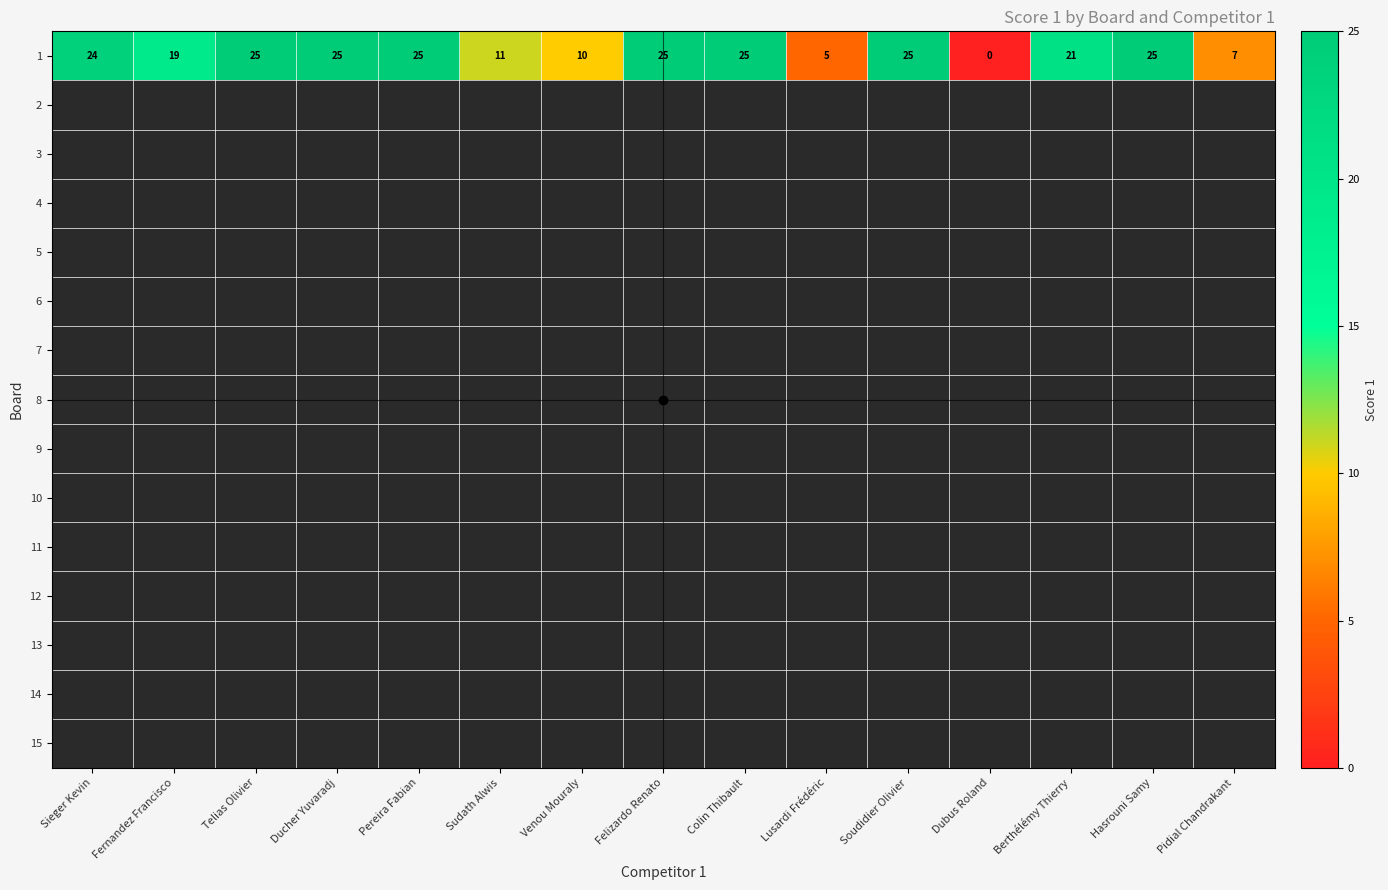

Rank the series at Lusardi Frédéric from highest to lowest value.

1, 2, 3, 4, 5, 6, 7, 8, 9, 10, 11, 12, 13, 14, 15